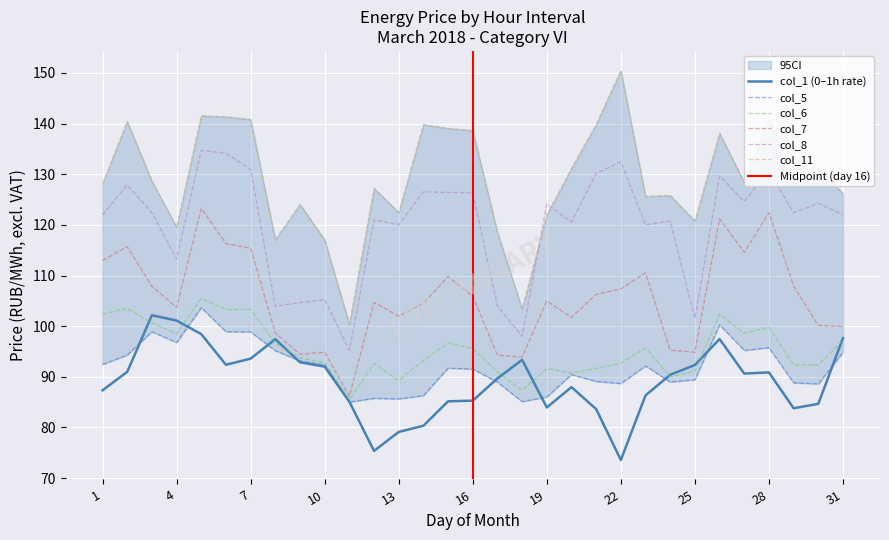

Reading left to right, list all the values displayed in this chart.

col_1: 1=87.3	2=91.0	3=102.2	4=101.1	5=98.4	6=92.4	7=93.6	8=97.4	9=92.9	10=92.0	11=85.1	12=75.3	13=79.1	14=80.3	15=85.2	16=85.3	17=89.7	18=93.3	19=83.9	20=88.0	21=83.6	22=73.6	23=86.3	24=90.4	25=92.3	26=97.5	27=90.6	28=90.9	29=83.8	30=84.7	31=97.6
col_11: 1=128.2	2=140.4	3=128.6	4=119.5	5=141.6	6=141.4	7=140.8	8=117.0	9=124.1	10=117.0	11=100.4	12=127.2	13=122.4	14=139.8	15=139.1	16=138.6	17=118.5	18=103.4	19=122.0	20=131.2	21=139.8	22=150.5	23=125.7	24=125.8	25=120.8	26=138.1	27=128.4	28=141.2	29=128.2	30=131.2	31=126.2
col_5: 1=92.4	2=94.3	3=98.9	4=96.8	5=103.6	6=98.9	7=98.9	8=95.2	9=93.1	10=92.4	11=85.0	12=85.7	13=85.6	14=86.3	15=91.7	16=91.5	17=88.9	18=85.1	19=86.0	20=90.4	21=89.1	22=88.7	23=92.1	24=89.0	25=89.4	26=100.2	27=95.2	28=95.8	29=88.8	30=88.6	31=94.8
col_6: 1=102.4	2=103.5	3=100.6	4=98.5	5=105.5	6=103.3	7=103.3	8=96.6	9=93.7	10=92.8	11=85.5	12=92.6	13=89.3	14=93.2	15=96.7	16=95.6	17=90.9	18=87.3	19=91.6	20=90.7	21=91.7	22=92.7	23=95.7	24=90.0	25=91.1	26=102.4	27=98.6	28=99.8	29=92.3	30=92.3	31=97.2
col_7: 1=113.0	2=115.7	3=107.9	4=103.7	5=123.3	6=116.3	7=115.4	8=98.6	9=94.5	10=94.9	11=86.1	12=104.7	13=102.0	14=104.5	15=109.8	16=105.9	17=94.3	18=93.9	19=105.0	20=101.7	21=106.3	22=107.3	23=110.5	24=95.2	25=94.8	26=121.2	27=114.6	28=122.4	29=107.9	30=100.1	31=99.9
col_8: 1=122.0	2=127.9	3=122.4	4=113.2	5=134.7	6=134.1	7=130.9	8=103.9	9=104.6	10=105.2	11=95.2	12=121.0	13=120.0	14=126.5	15=126.4	16=126.3	17=104.0	18=98.0	19=124.1	20=120.6	21=130.2	22=132.4	23=120.0	24=120.8	25=101.5	26=129.7	27=124.6	28=130.6	29=122.4	30=124.3	31=122.0